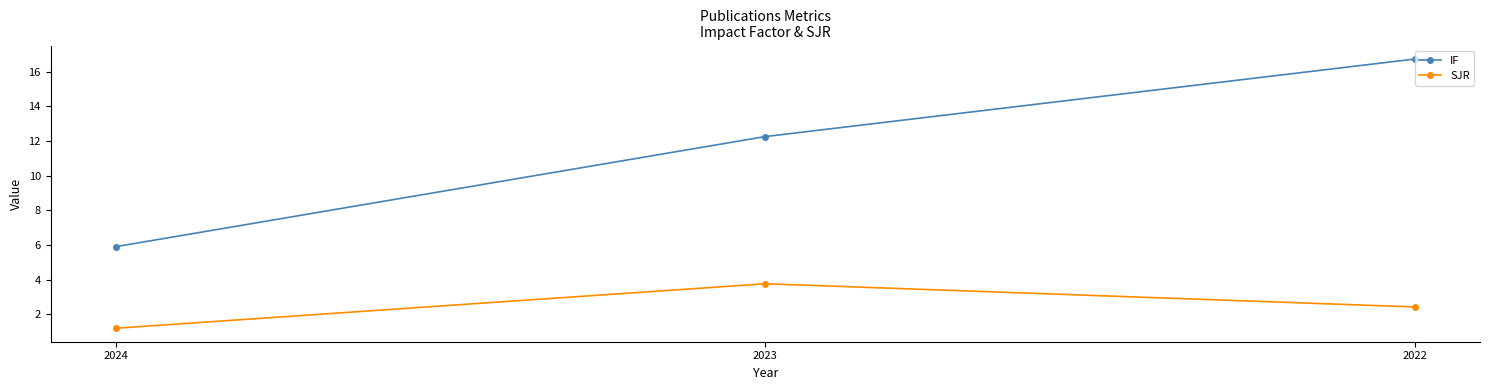

Which series has the largest total across all categories?

IF